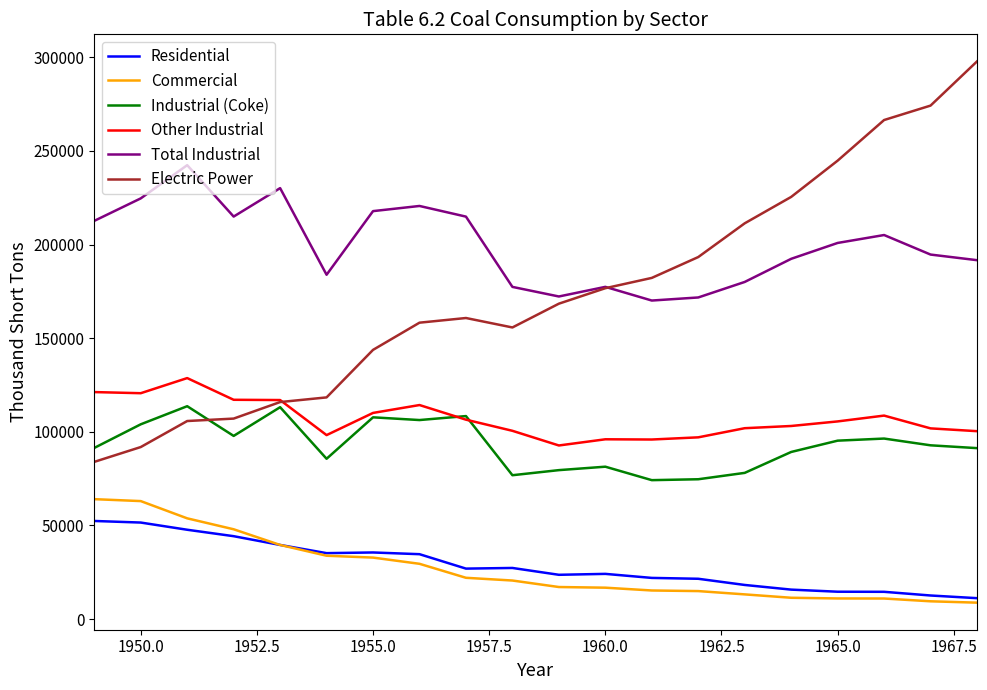

Which series has the largest range (max minus min)?

Electric Power